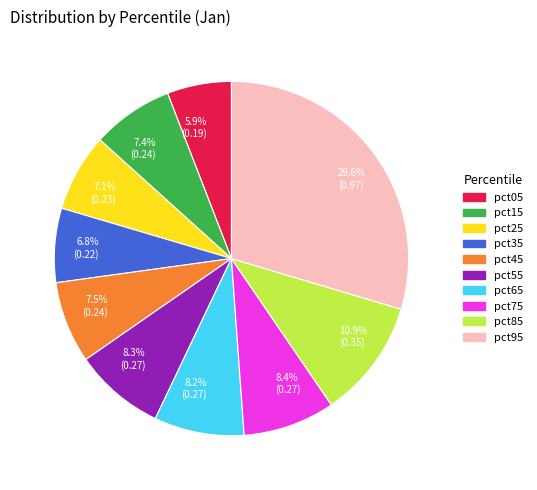

How much of the chart is everything except pct05?

94.1%